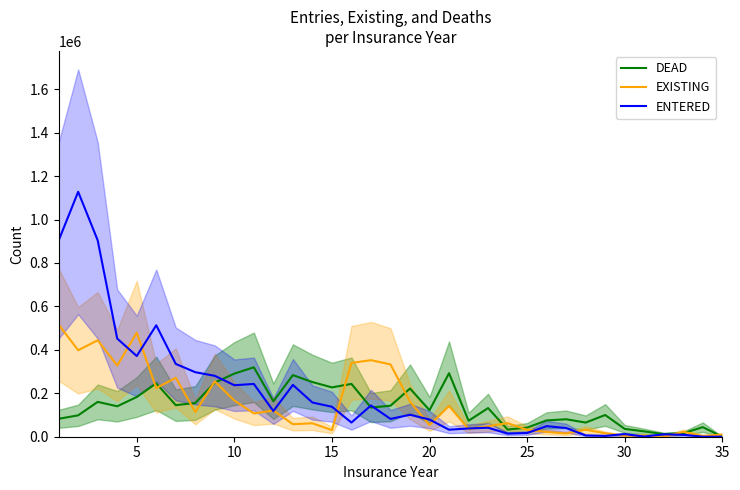

What is the maximum value for DEAD?

319700